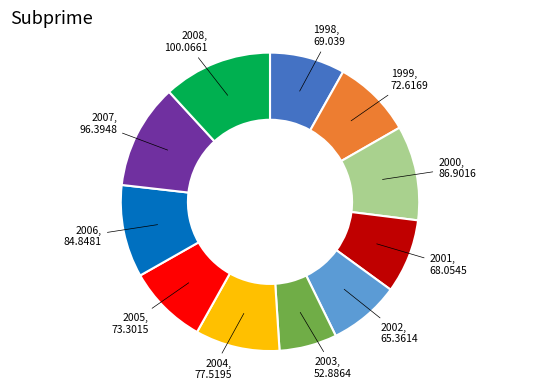

Is there a majority slice in this chart?

No